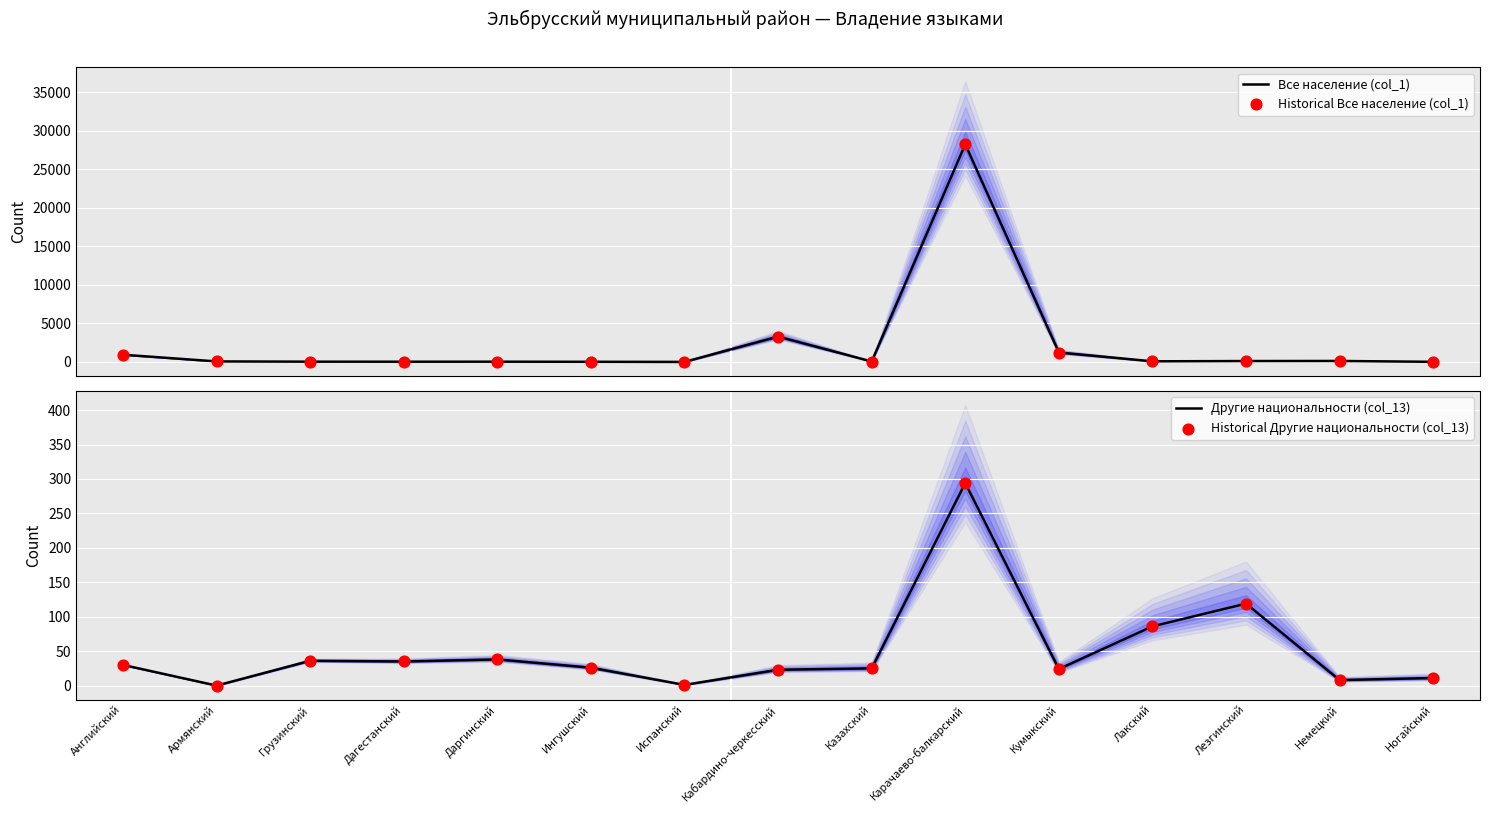

Is the value of Historical Все население (col_1) at Испанский greater than the value of Все население (col_1) at Казахский?

No